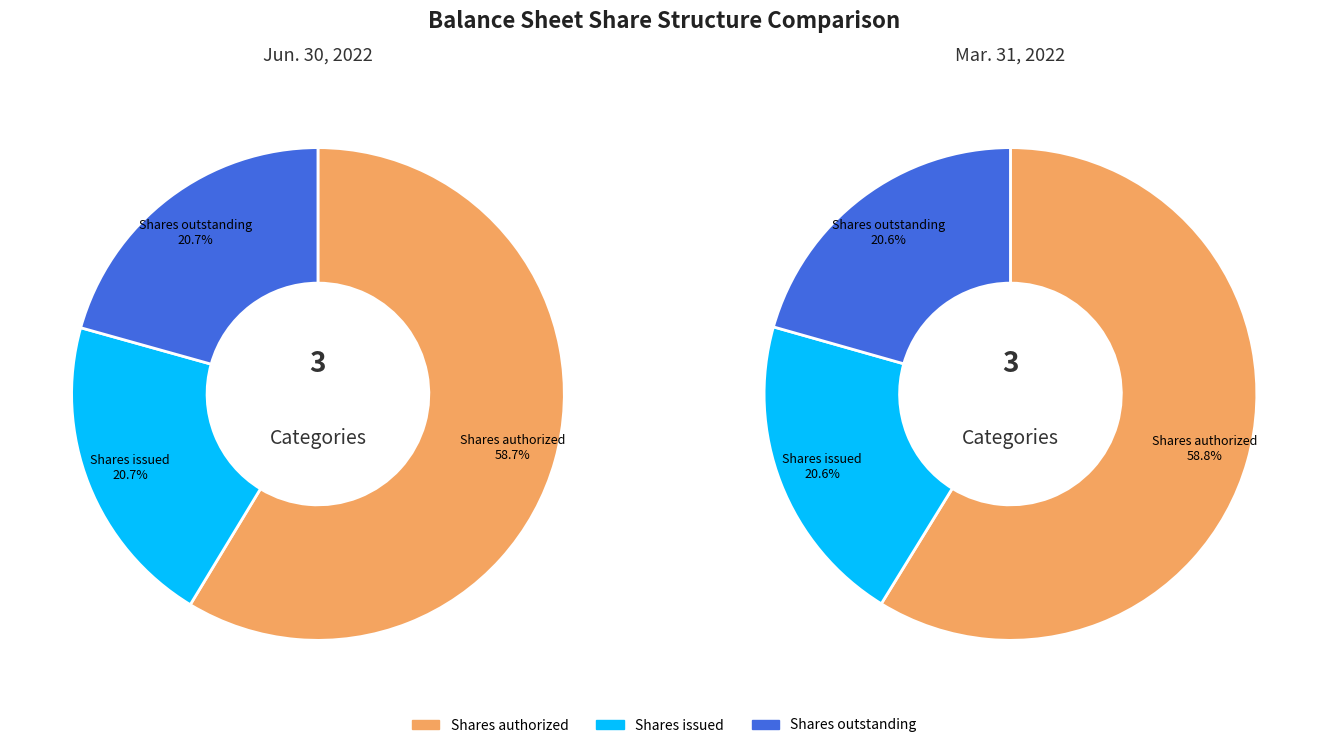

To the nearest percent, what is the combined percentage of Shares issued and Shares authorized?

79%